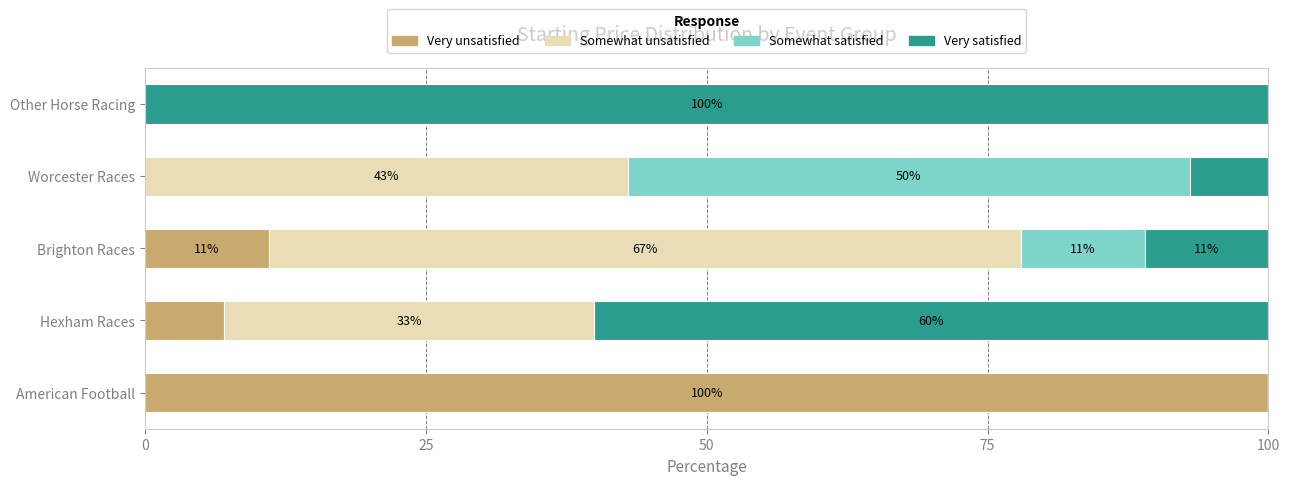

What is the maximum value for Very unsatisfied?

100